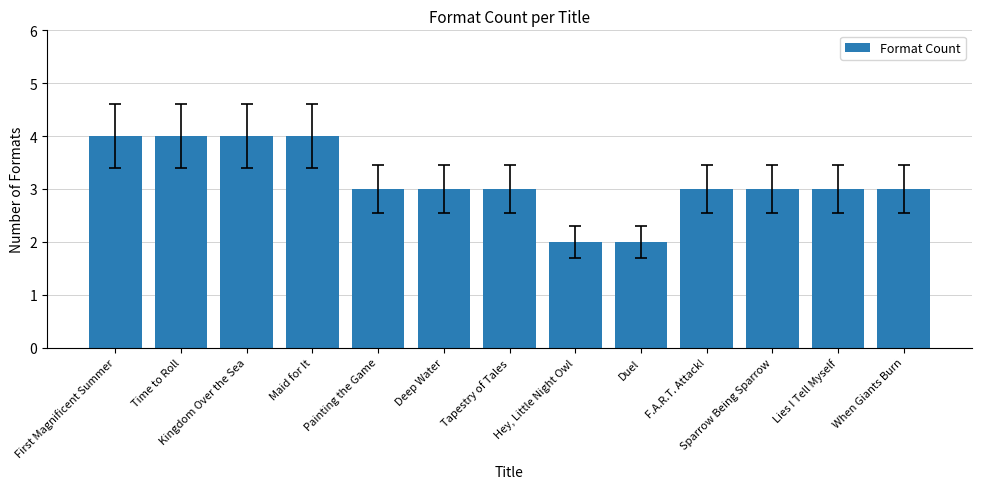

Count the number of categories in the chart.

13